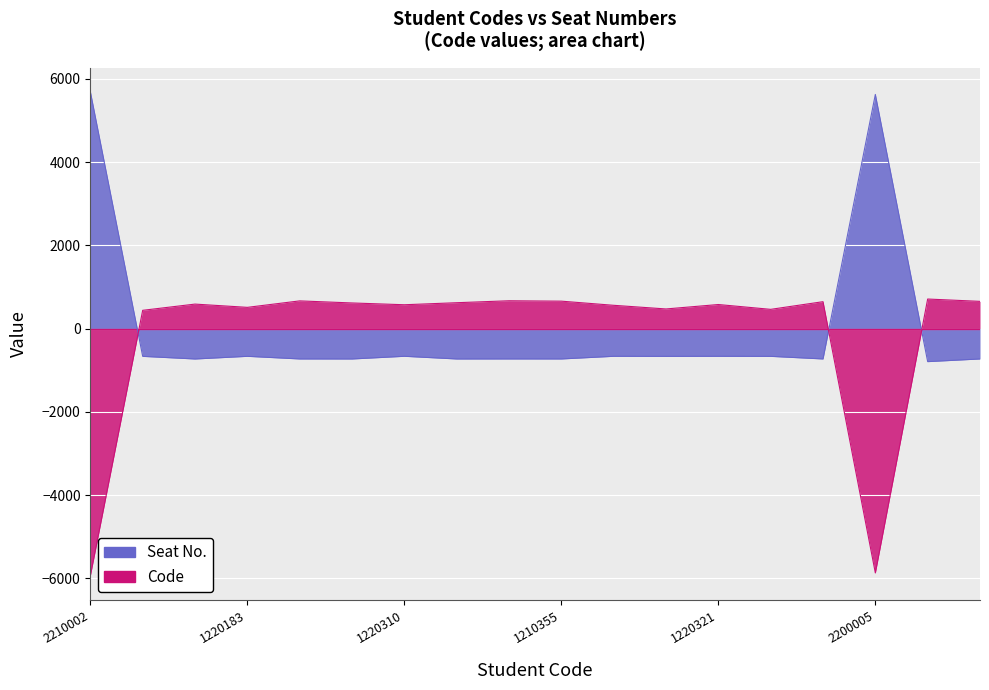

Which label corresponds to the smallest value in the chart?

1200328